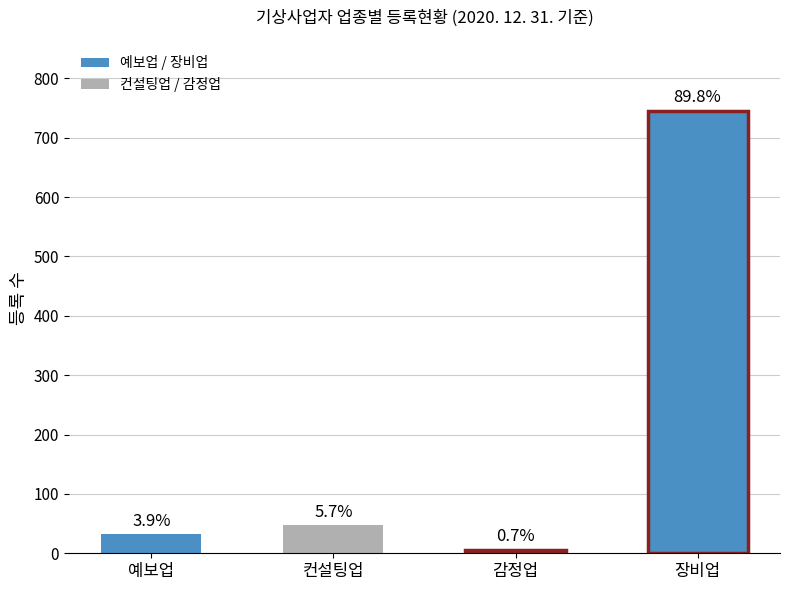

Is it true that the value at 장비업 is 973?

False